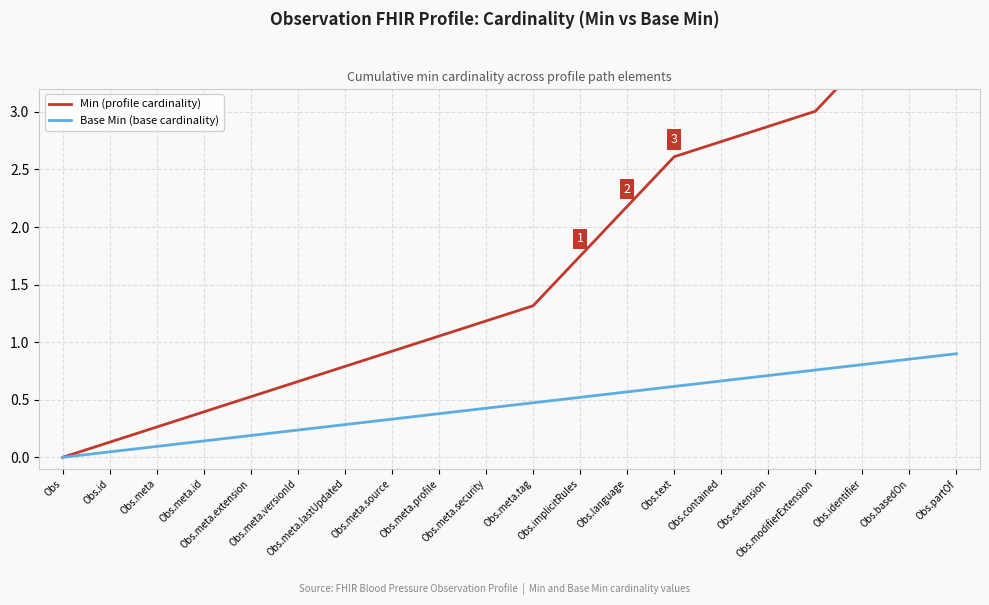

True or false: Min (profile cardinality) has a value of 0.6 at Obs.meta.source.

False